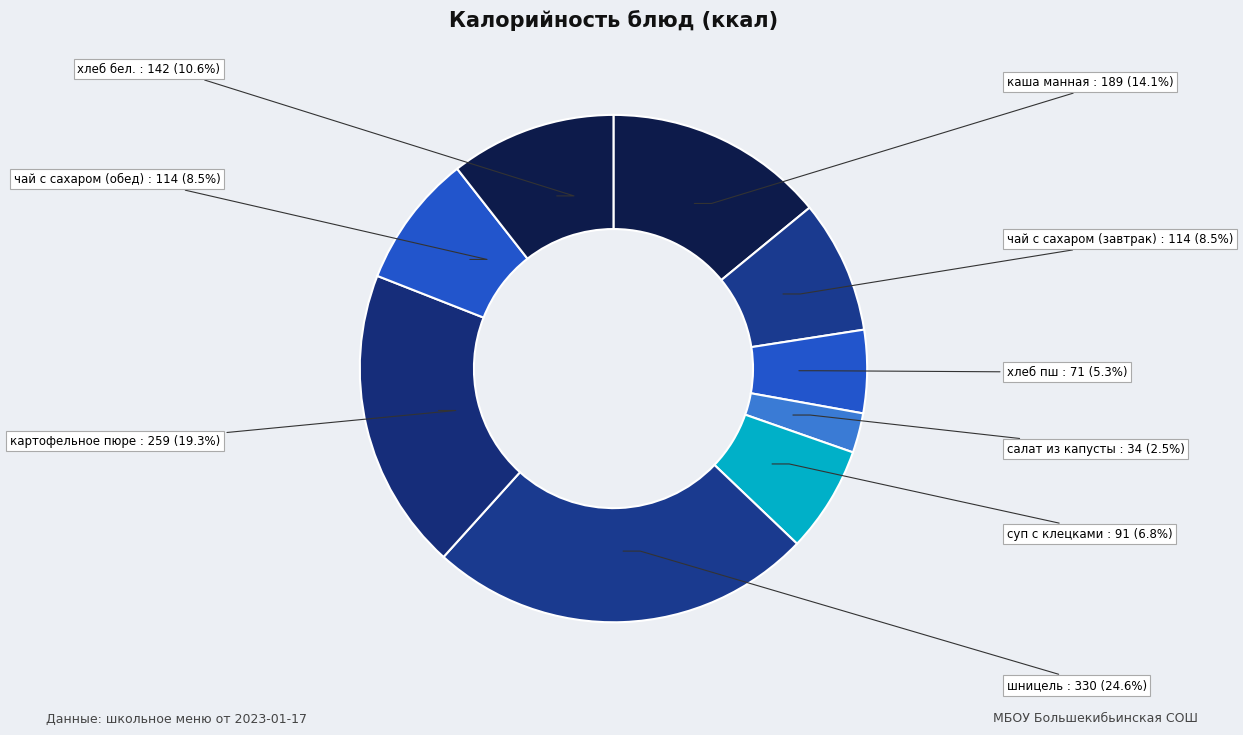

Approximately how many times larger is the value at каша манная compared to хлеб пш?

2.7